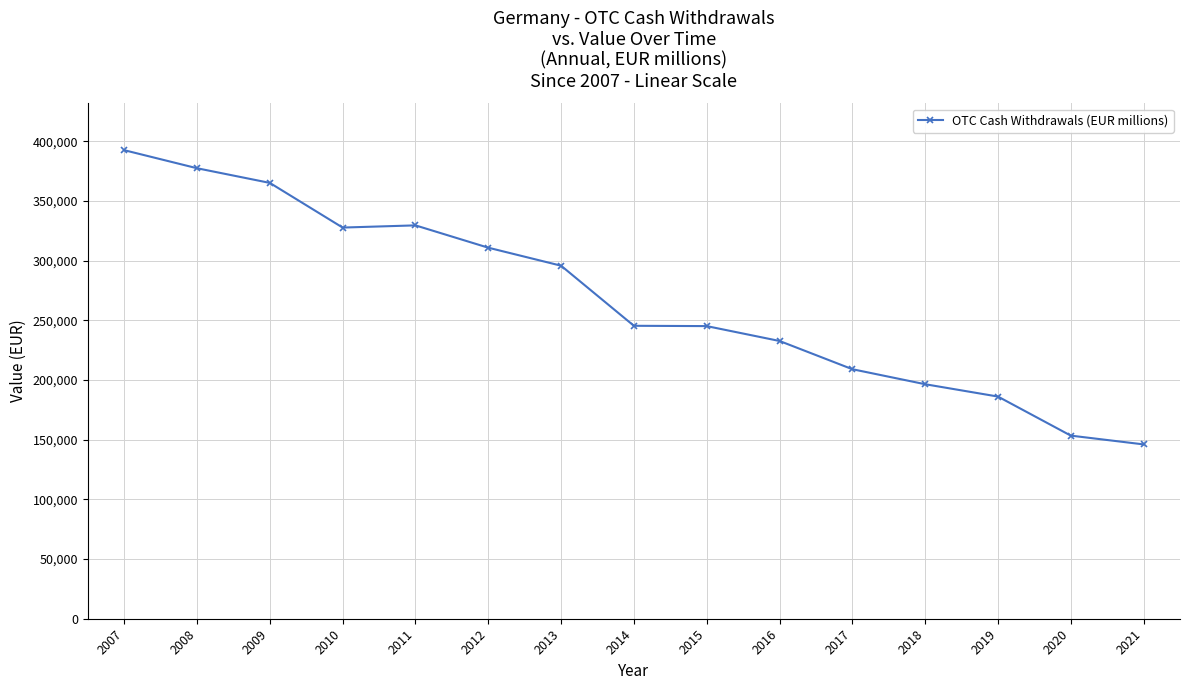

What is the change in value from 2007 to 2008?

-15132.0